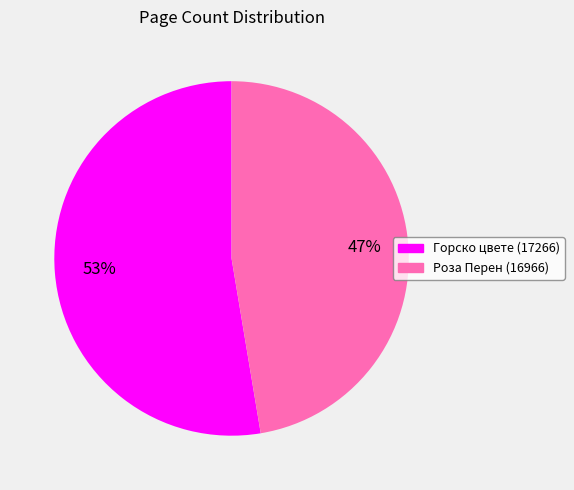

How many segments does this pie chart have?

2